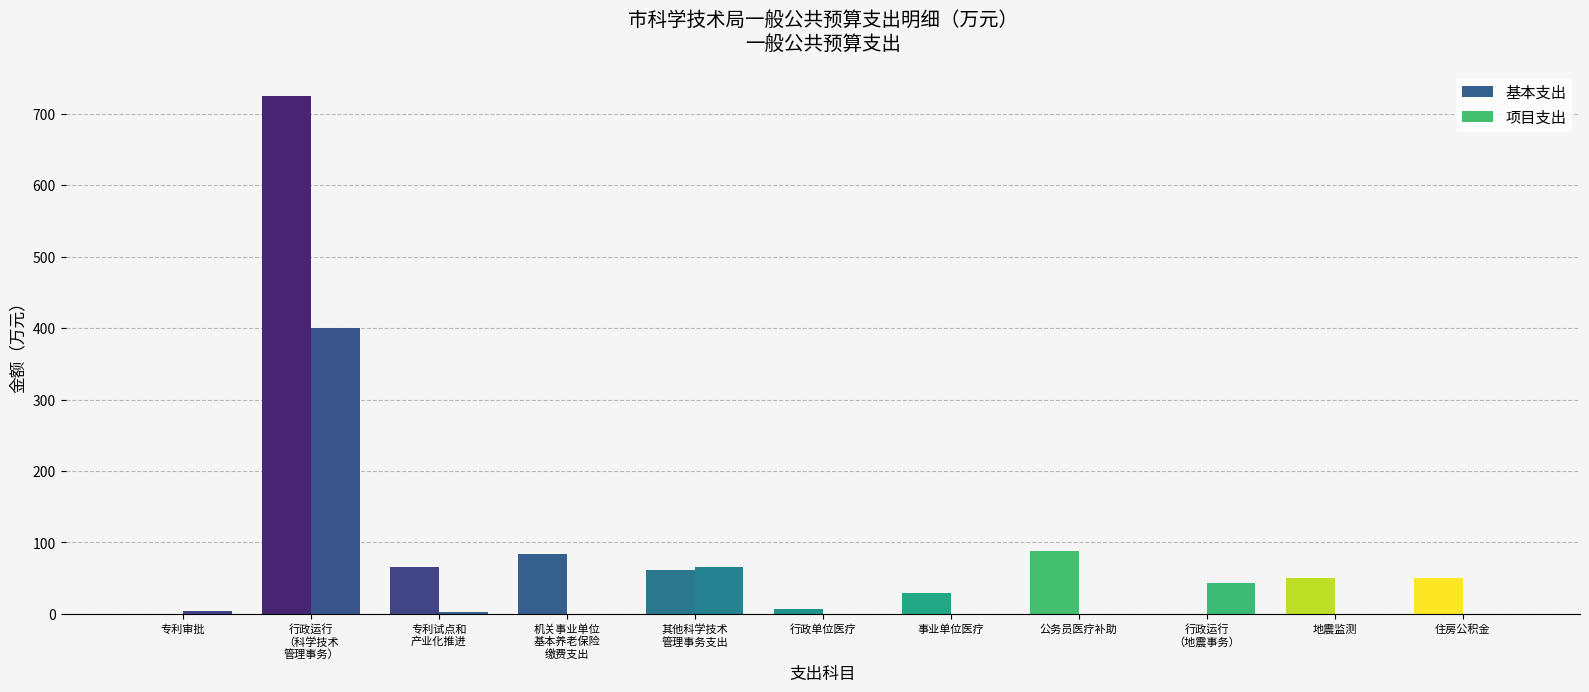

Which series has the largest total across all categories?

基本支出